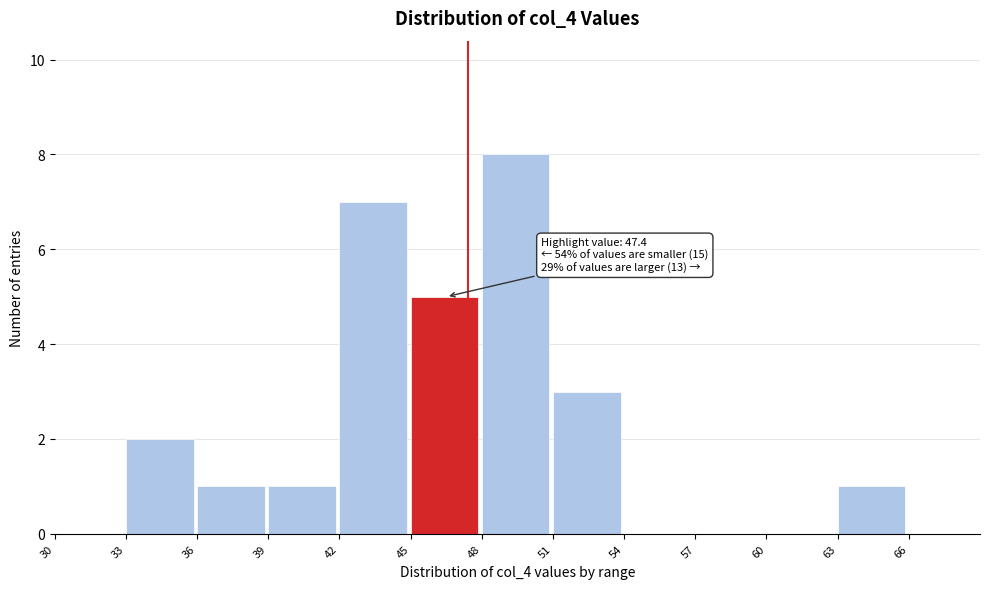

Over which range of the x-axis is the bar tallest?

48 to 51